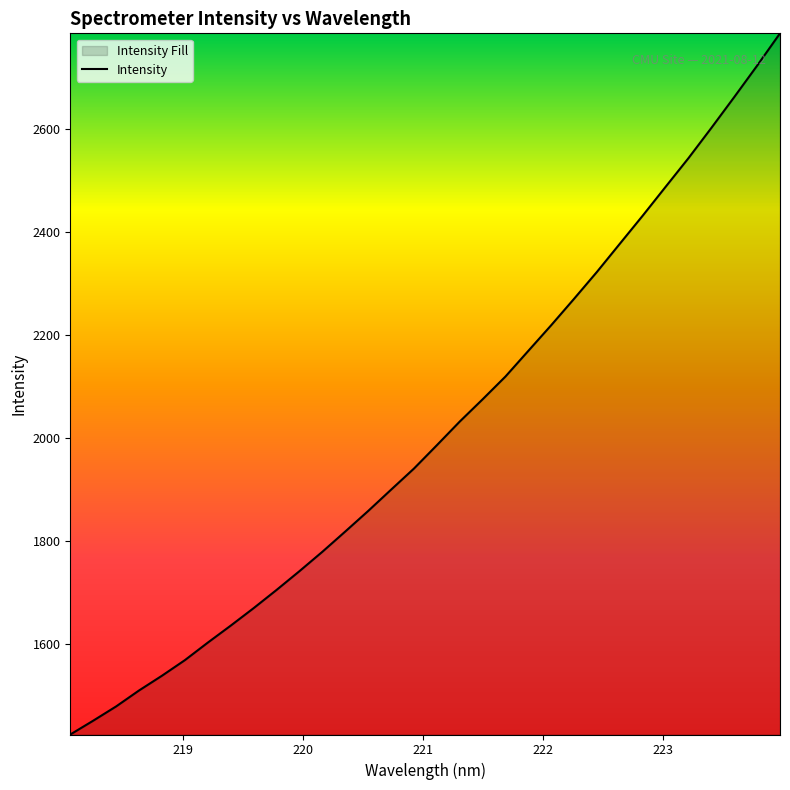

What is the difference between the maximum and minimum values?

1361.9